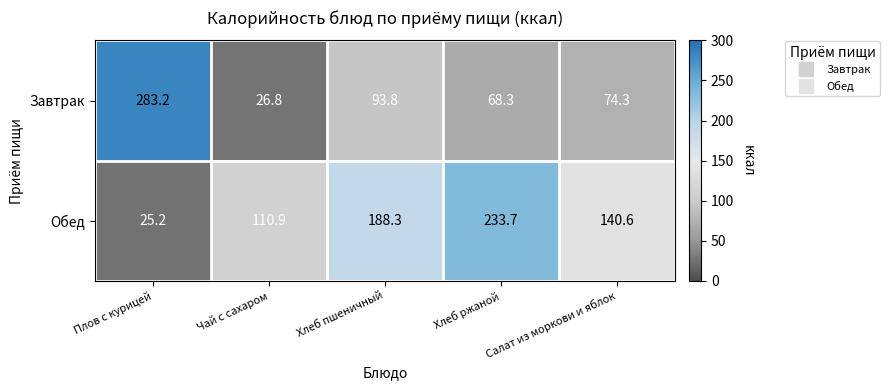

What is the sum of all Обед values?

698.7